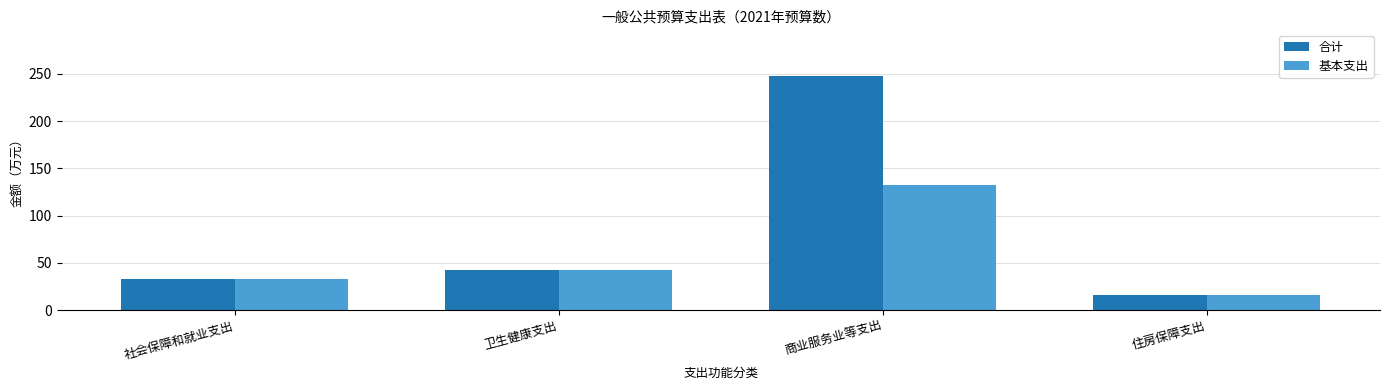

What position from the left is 社会保障和就业支出?

1